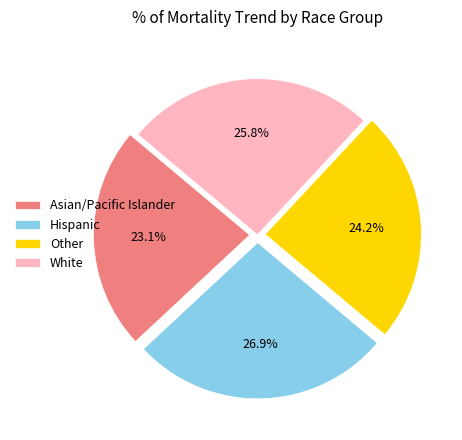

How many segments does this pie chart have?

4